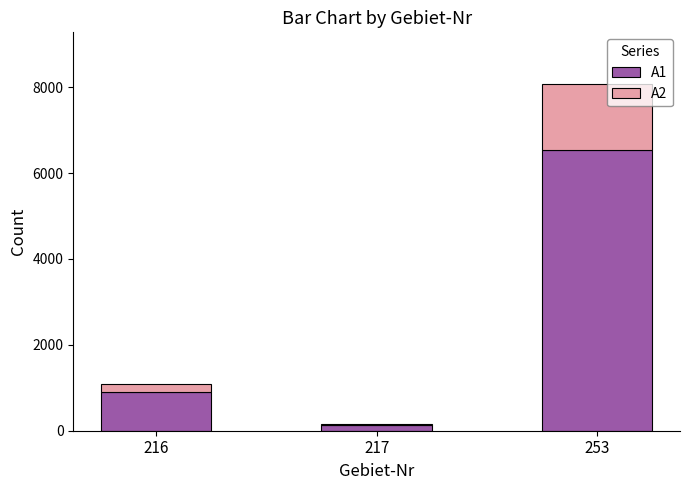

The value of A1 at 216 is 1339. True or false?

False